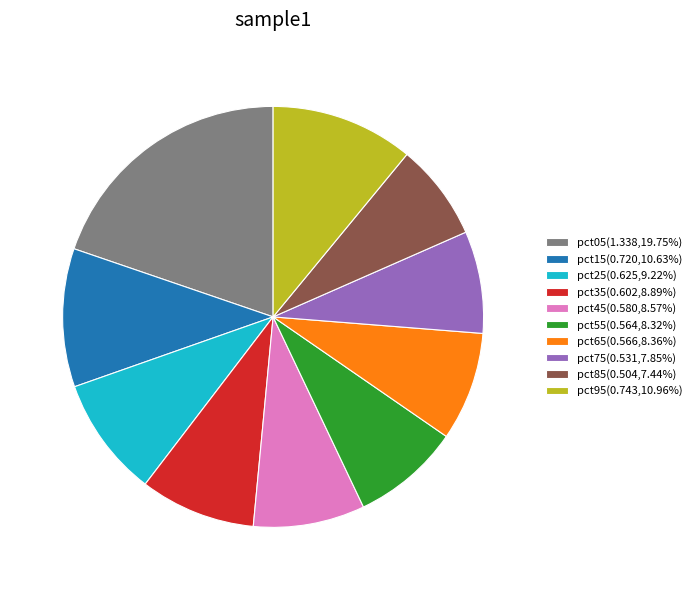

Is the sum of pct75(0.531,7.85%) and pct15(0.720,10.63%) greater than half?

No